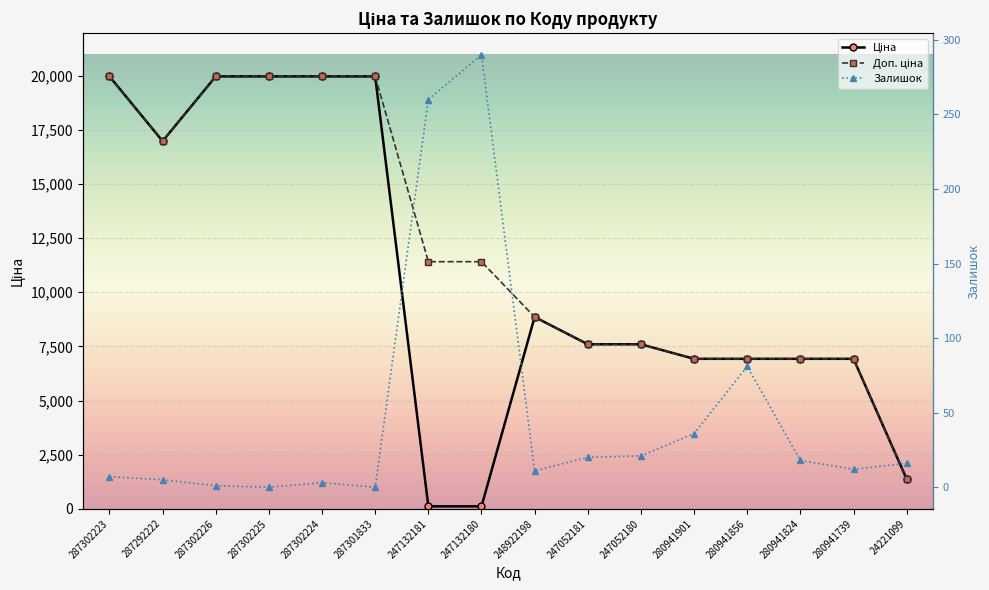

At which category does Ціна reach its first local valley?

287292222